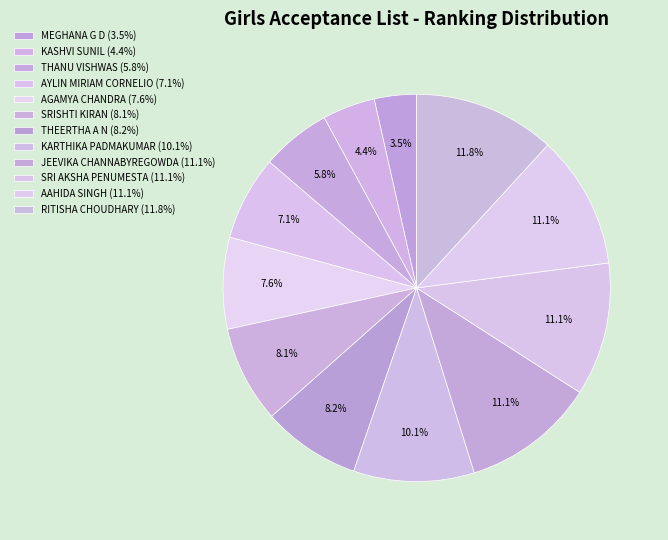

How many slices are in this pie chart?

12